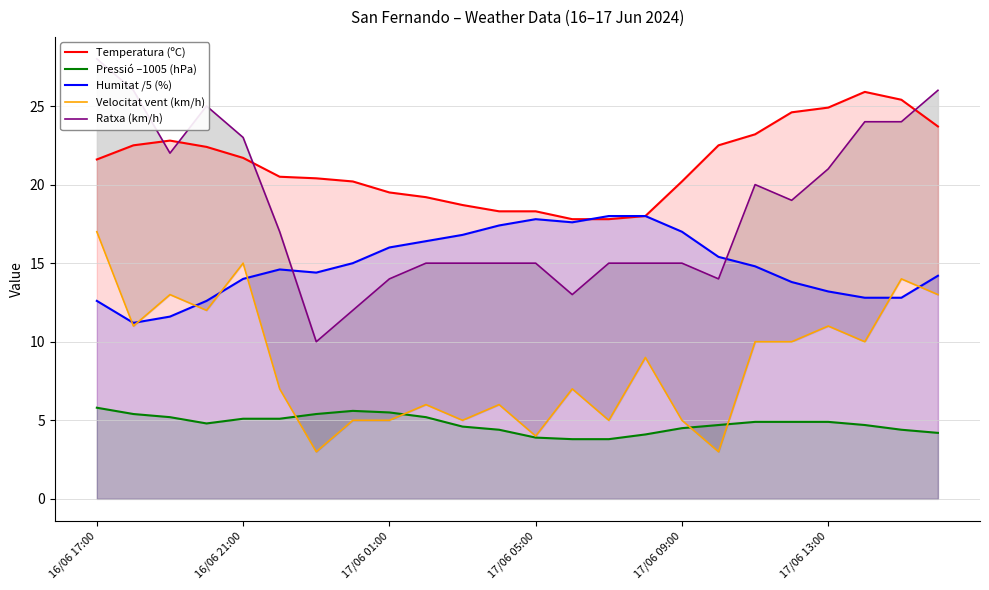

How many lines are shown in the chart?

5